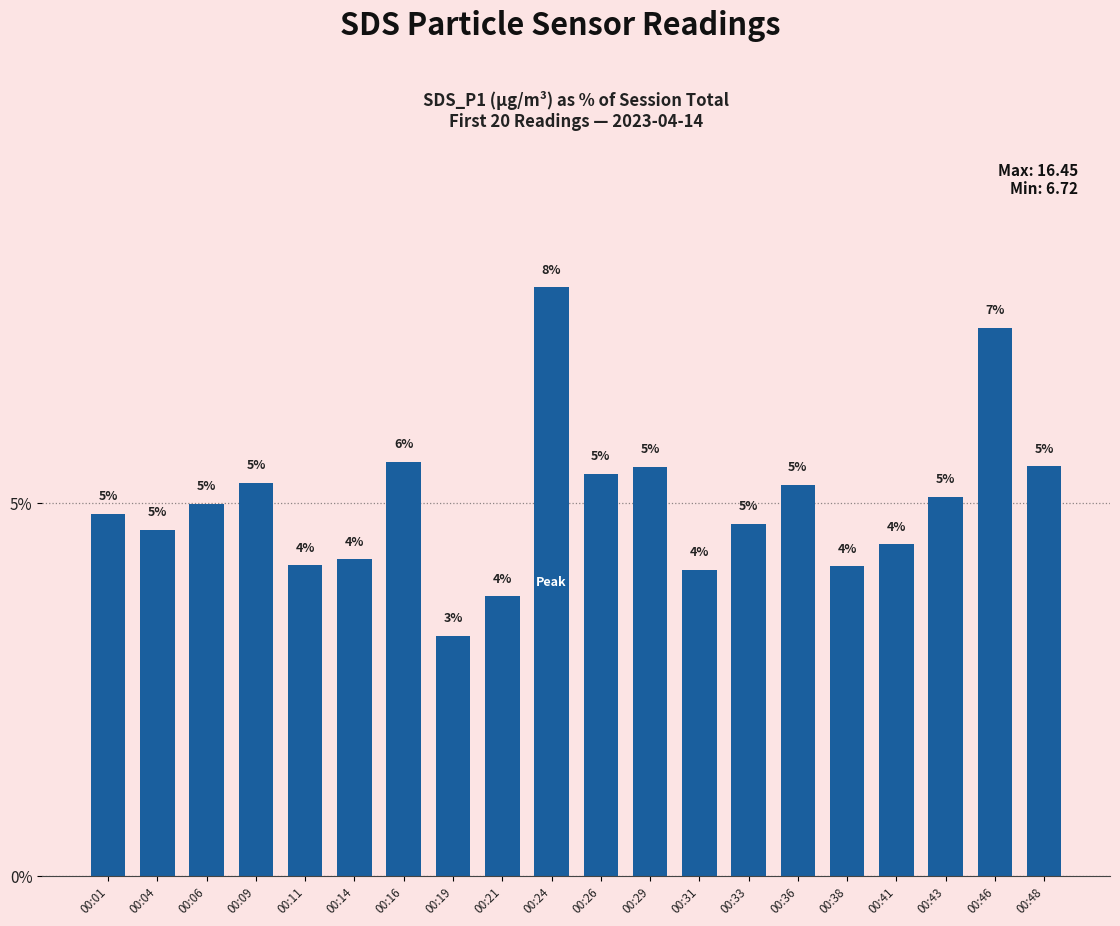

Where does the data first go above 4?

00:01